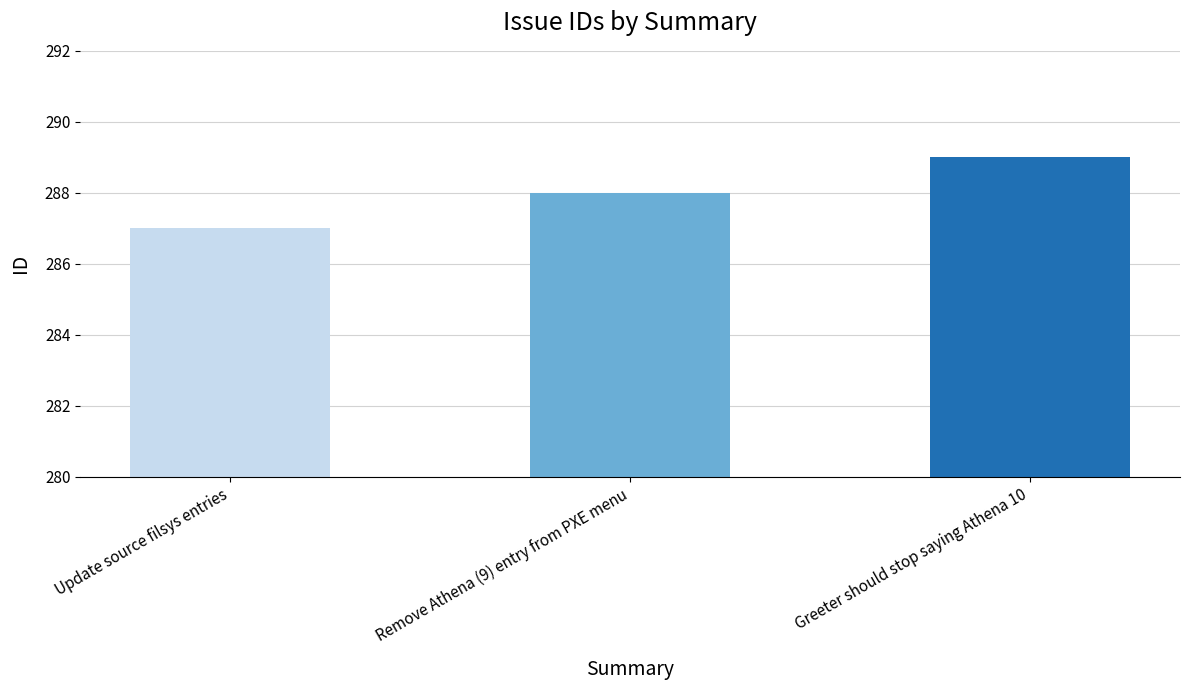

What is the sum of all values?

864